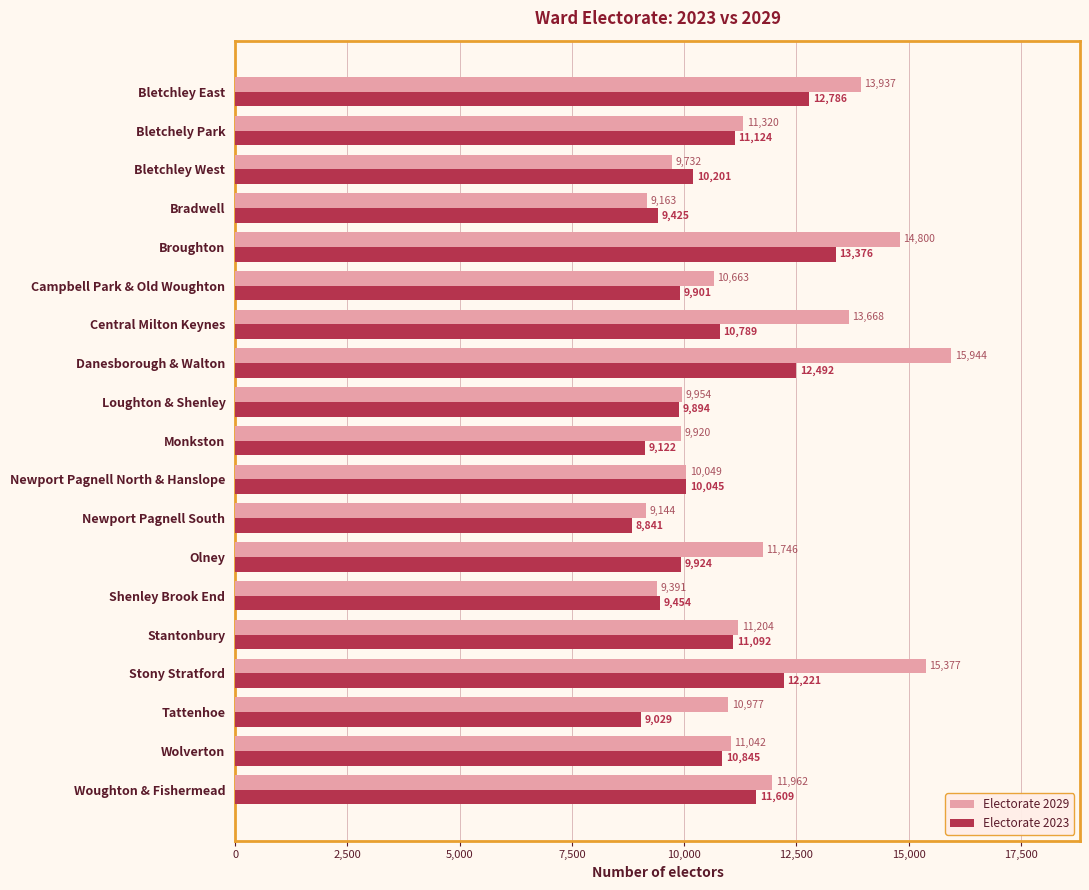

What value does the Electorate 2023 series have at Newport Pagnell South, to the nearest 10?

8840